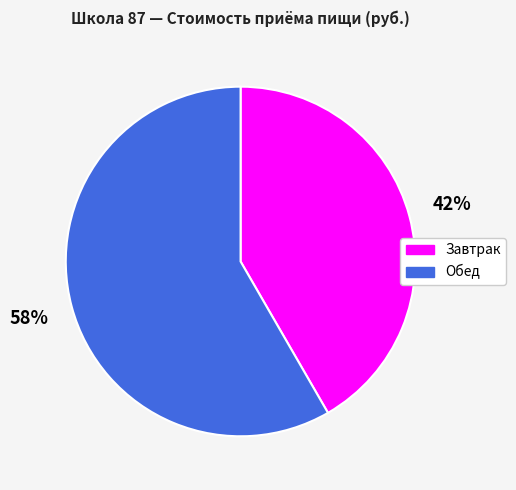

Is the sum of Завтрак and Обед greater than half?

Yes